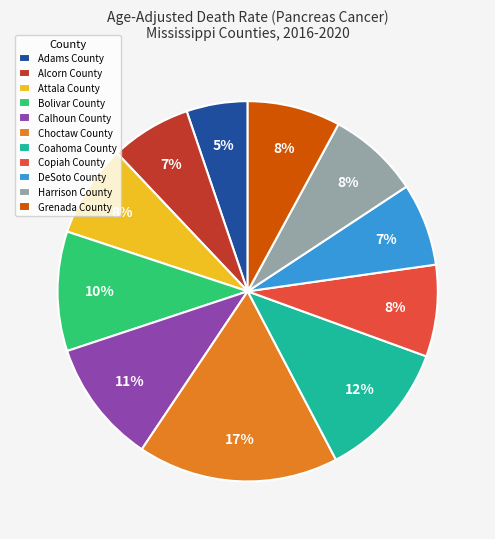

To the nearest percent, what is the average slice percentage?

9%